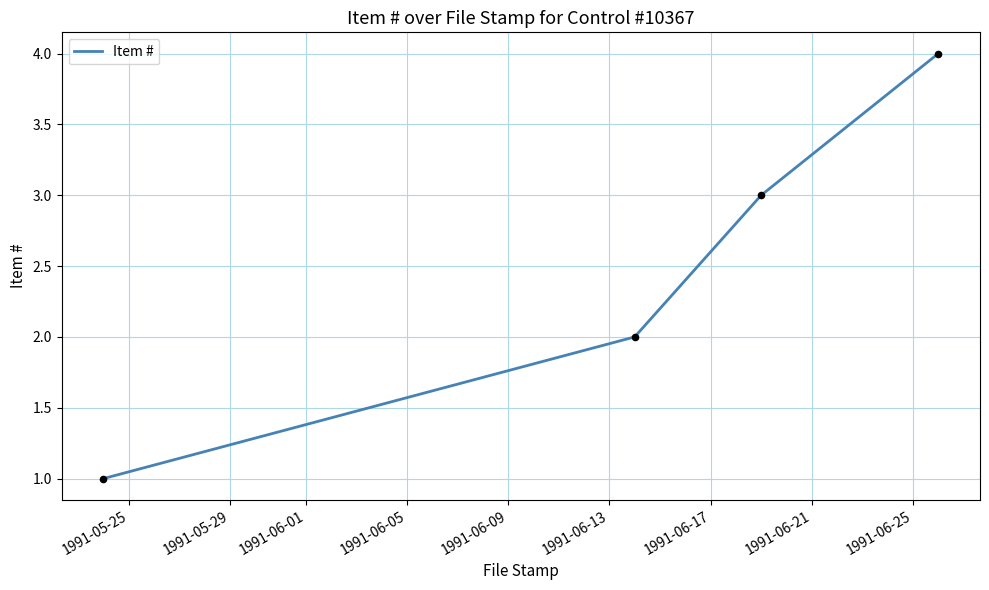

What is the greatest value displayed?

4